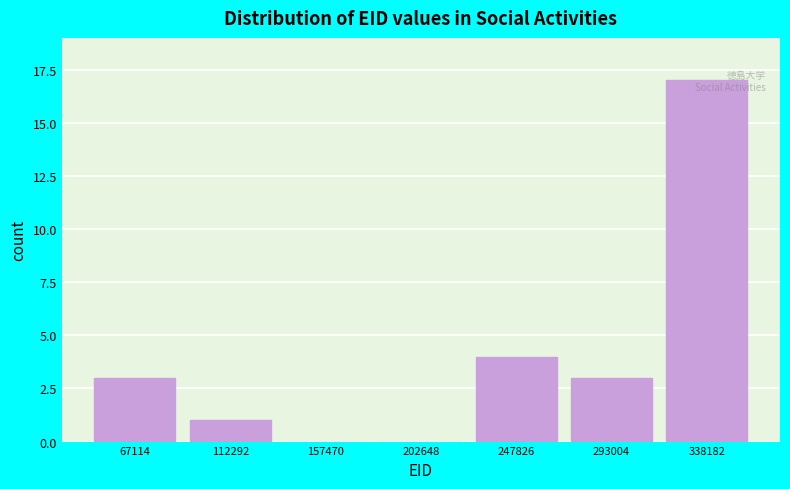

What is the change in value from 157470 to 247826?

+4